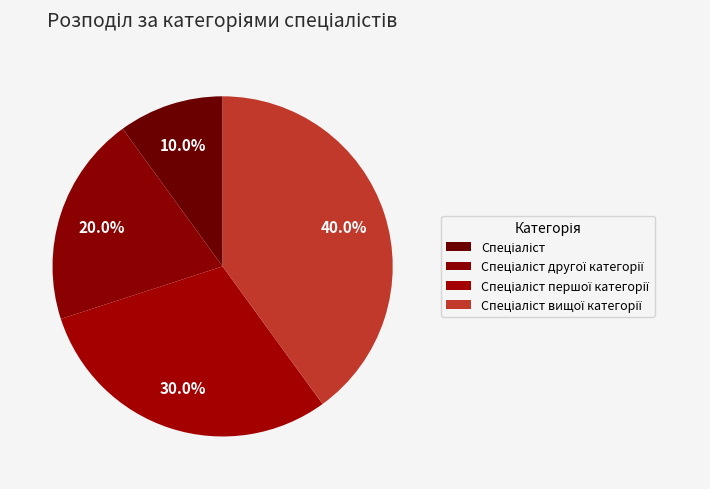

Does Спеціаліст другої категорії represent more than half of the total?

No